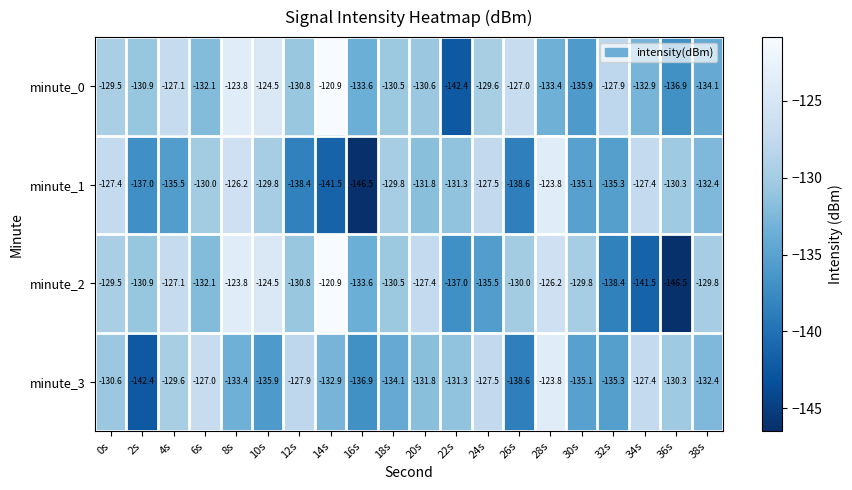

The value of minute_0 at 36s is -136.9. True or false?

True